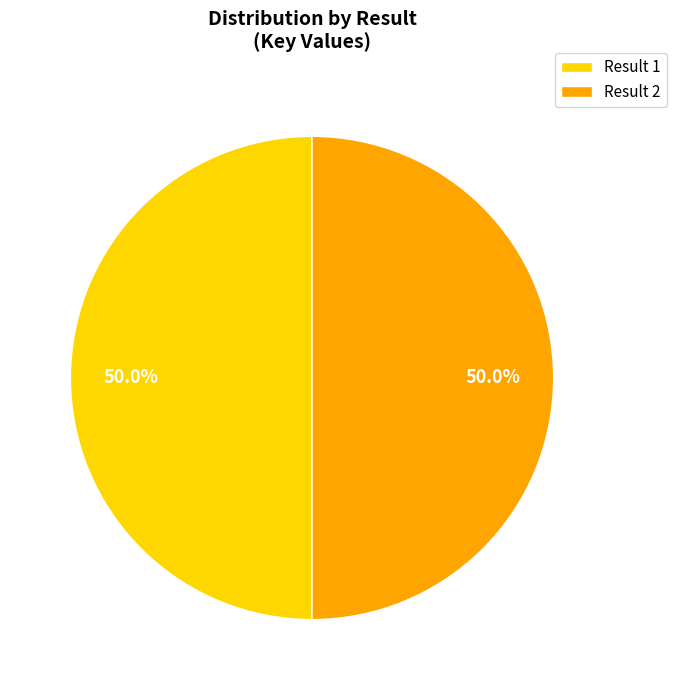

How many segments does this pie chart have?

2